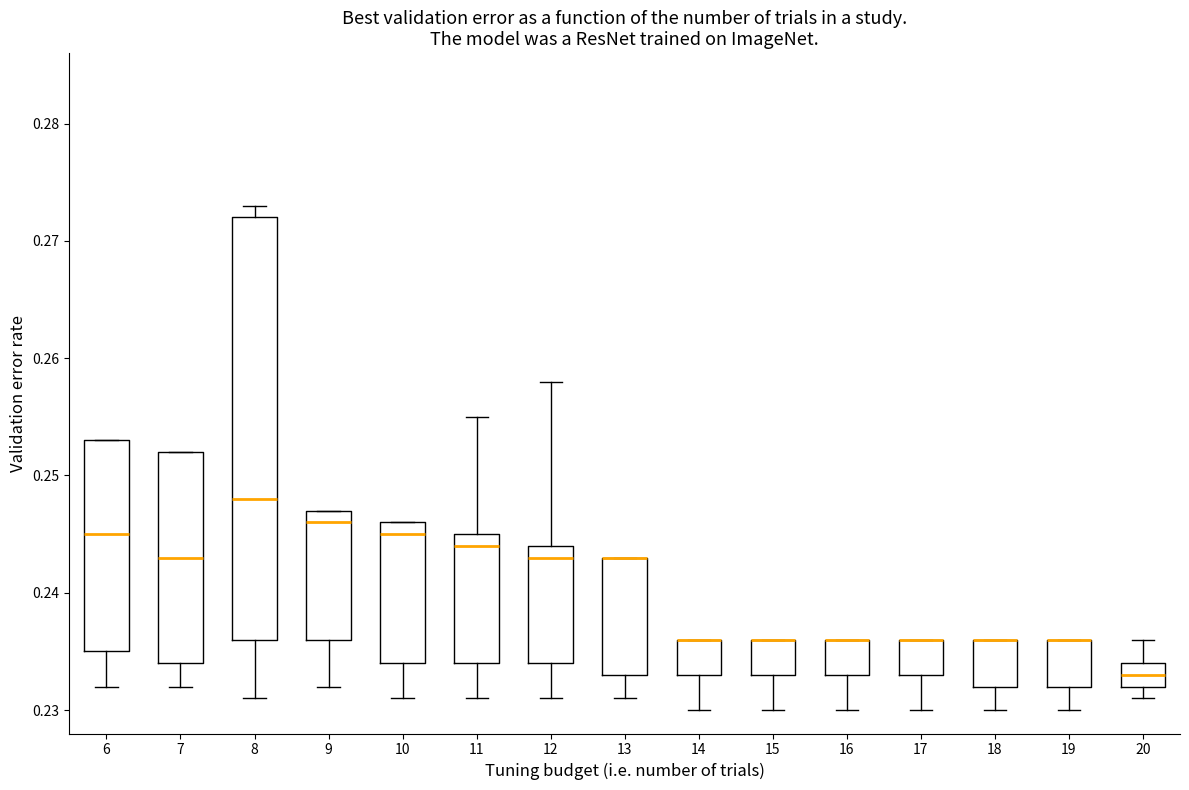

Where does the lower whisker of the box at x = 13 end on the y-axis? The values are not printed on the chart, so give them approximately, as read against the axis.

0.231